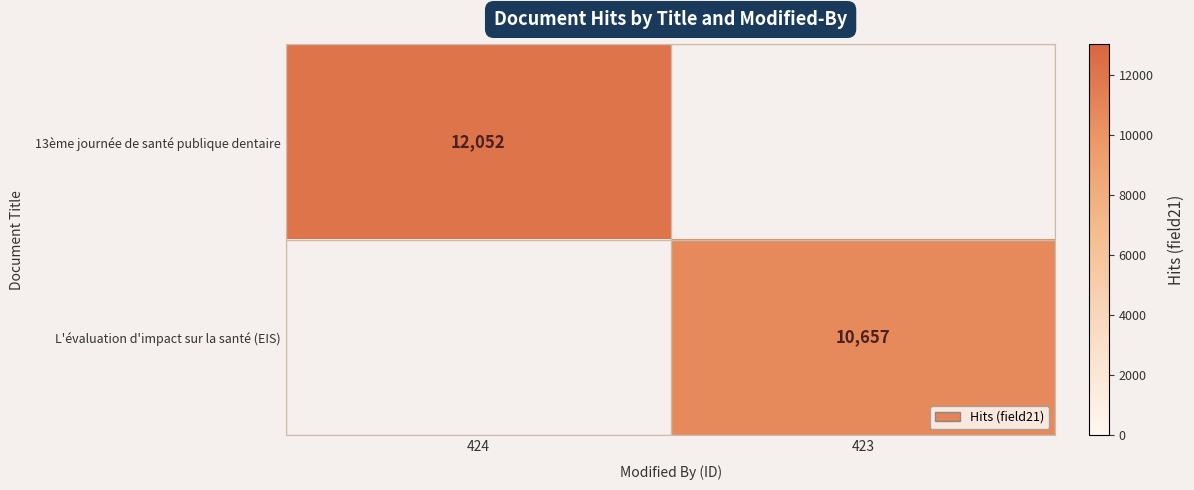

At which category does the chart reach its minimum across all series?

423